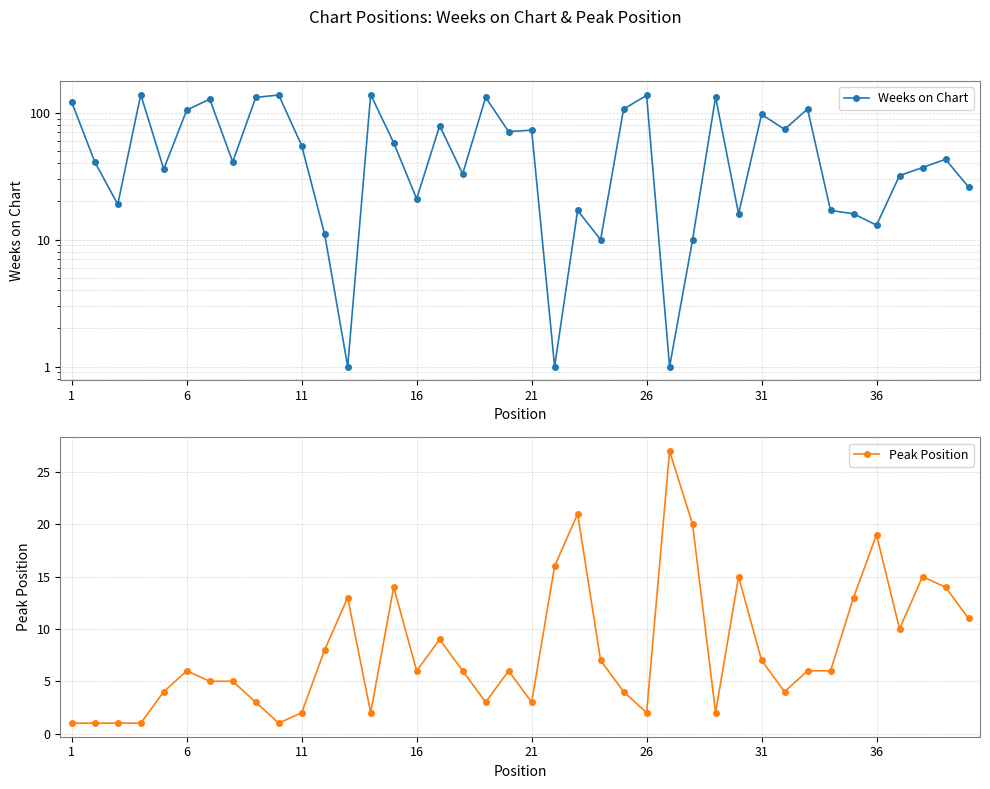

What are all the series names shown in the legend?

Weeks on Chart, Peak Position